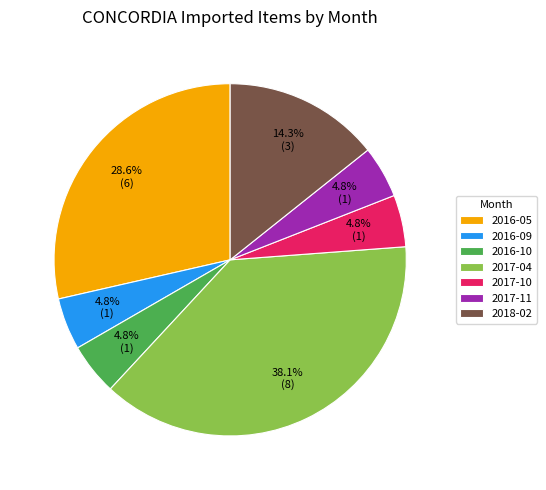

What is the largest slice in the pie chart?

2017-04